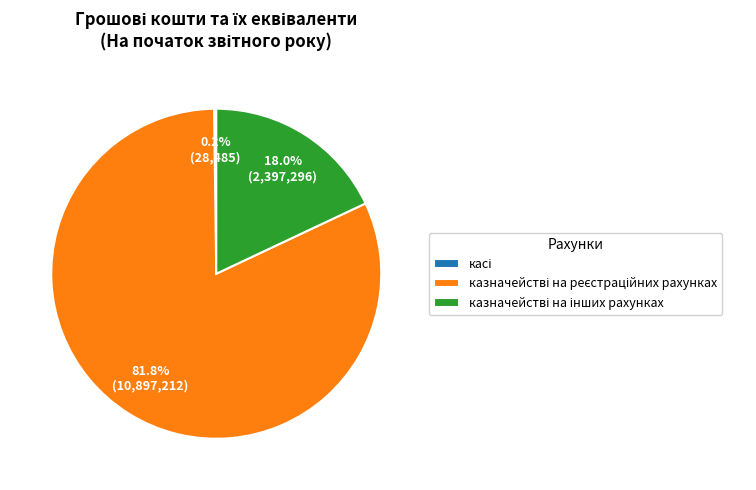

What is the change in value from казначействі на реєстраційних рахунках to казначействі на інших рахунках?

-8499917